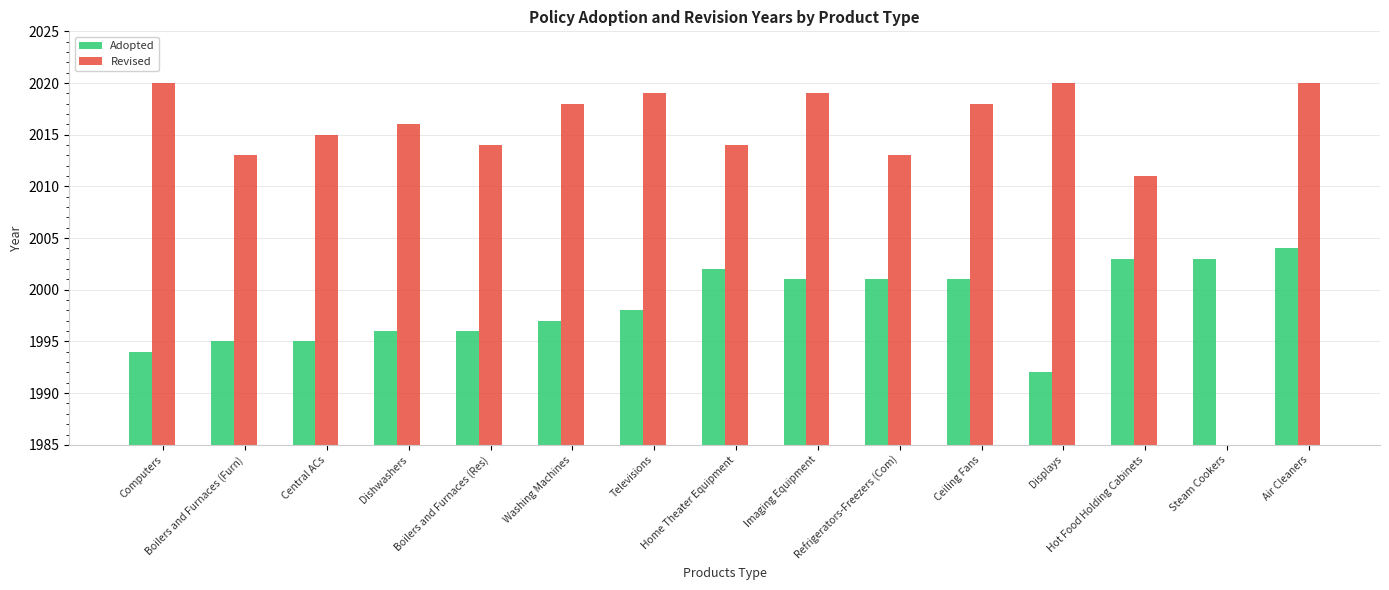

What is the sum of the Adopted values at Boilers and Furnaces (Res) and Steam Cookers?

3999.0